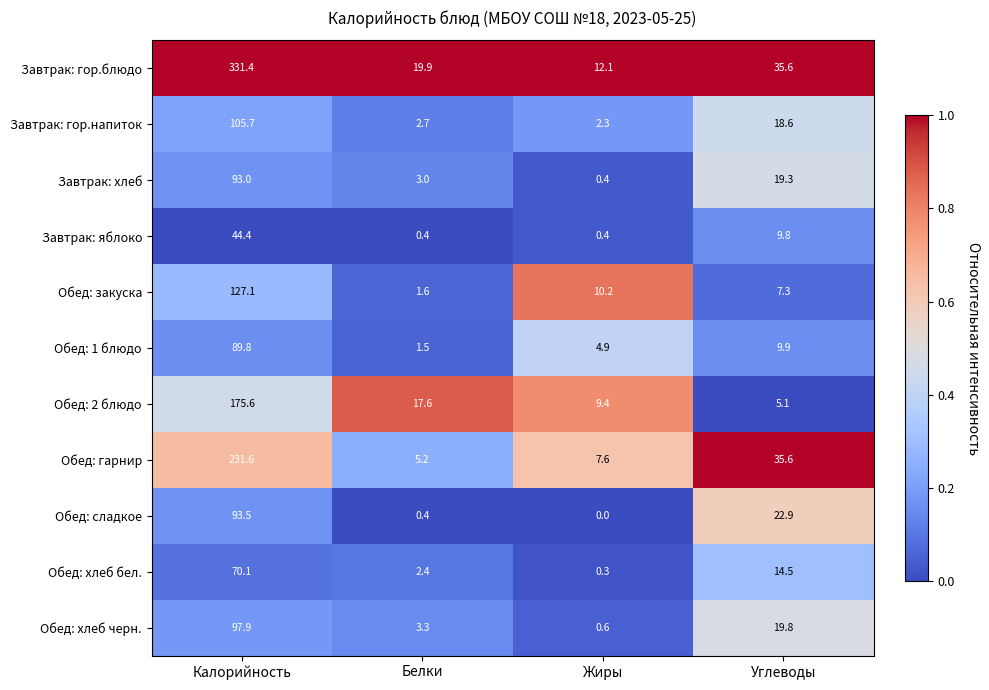

At how many categories does at least one series exceed 0?

4